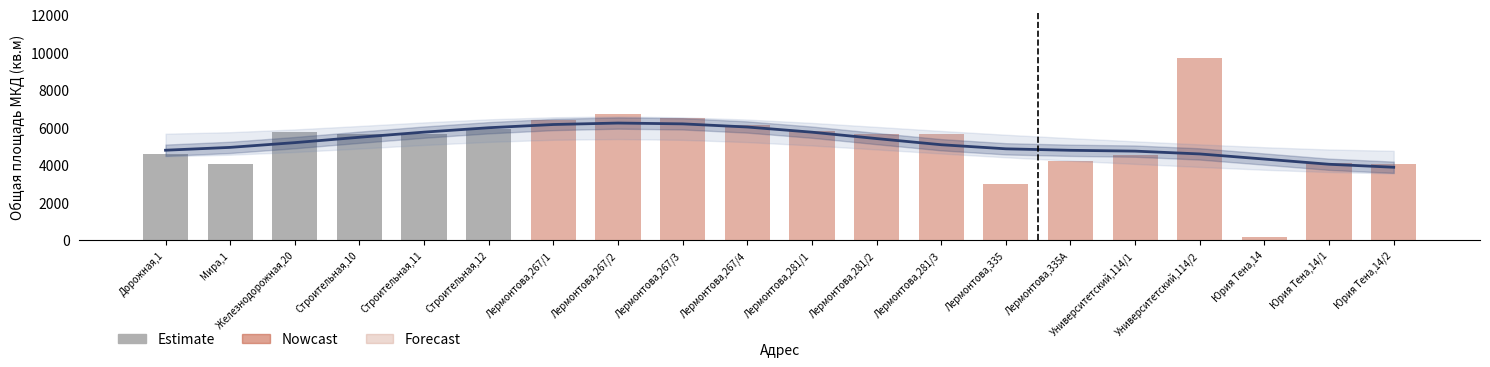

How many data points in Nowcast are above 4216?

9